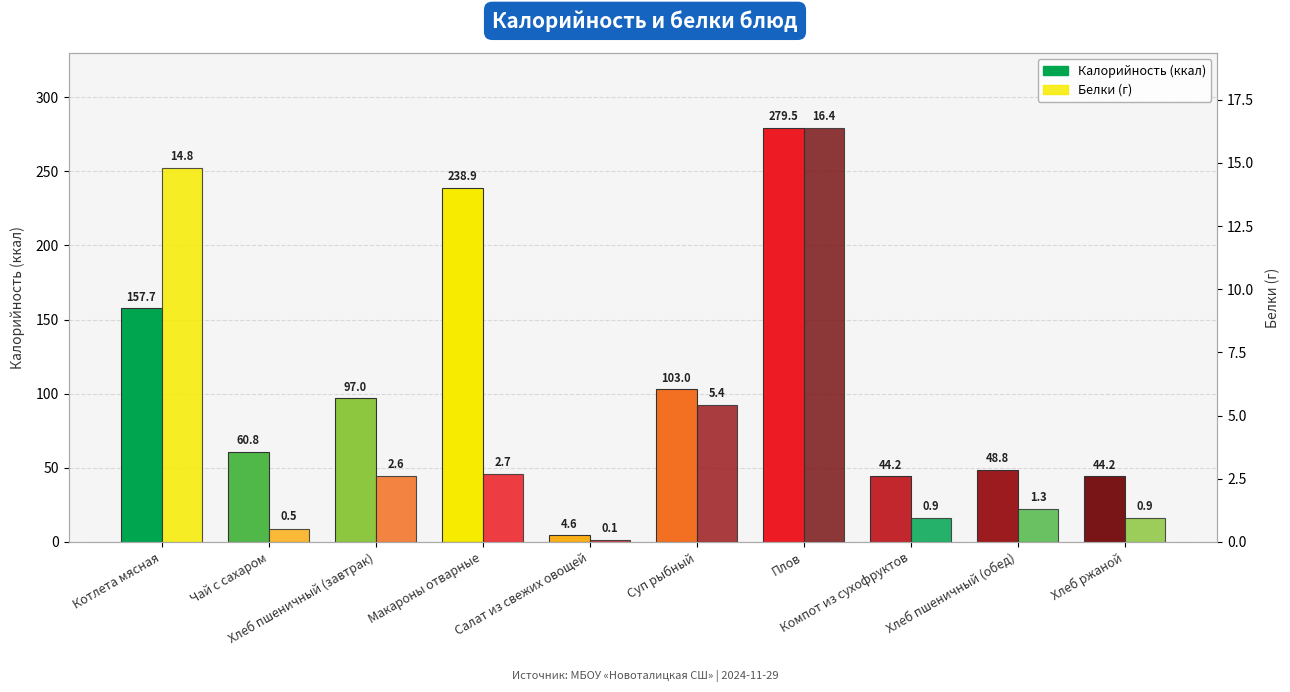

Where is Белки nearest to the value 8?

Суп рыбный